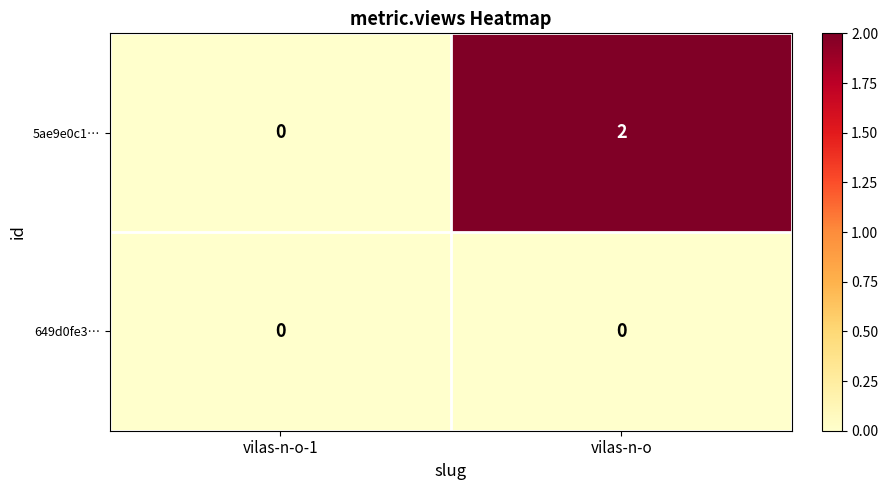

At vilas-n-o, list the series in order from largest to smallest.

5ae9e0c1…, 649d0fe3…